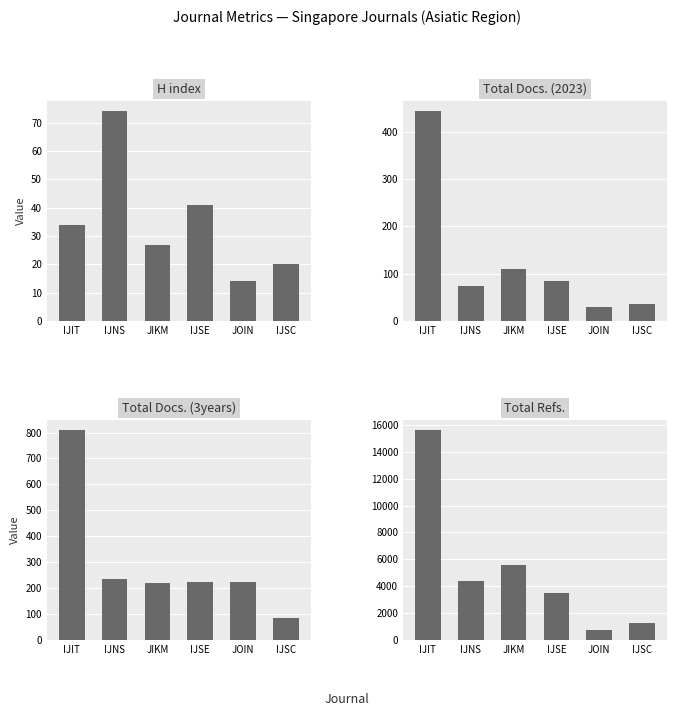

At which label does Total Docs. (2023) reach its peak?

IJIT